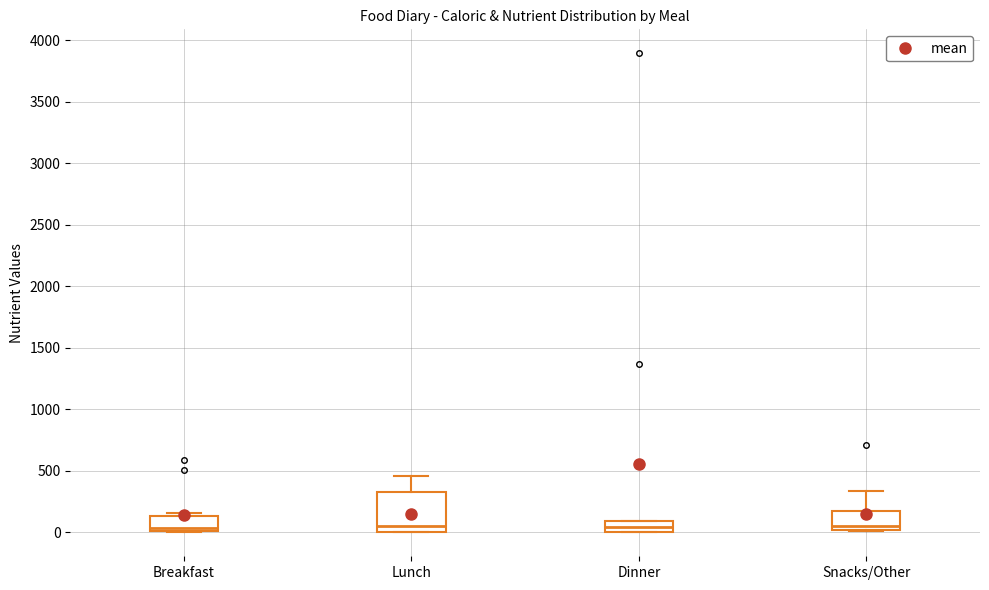

Comparing the boxes themselves (not the whiskers), which one is the tallest?

Lunch